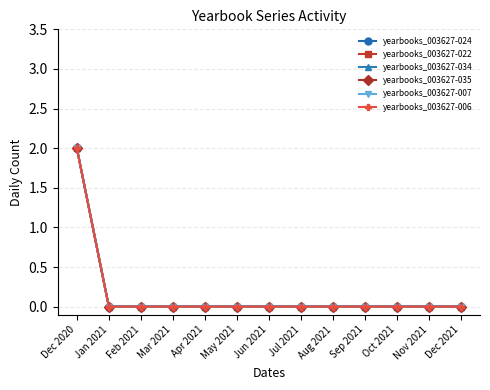

At how many categories does at least one series exceed 0?

1